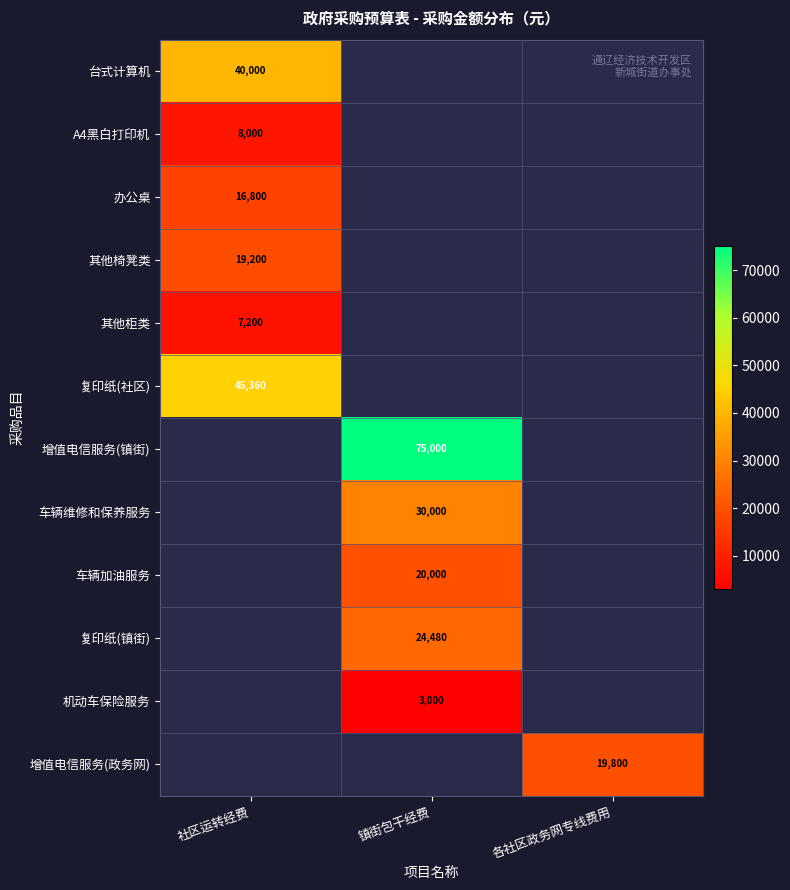

The value of 复印纸(镇街) at 镇街包干经费 is 32277. True or false?

False